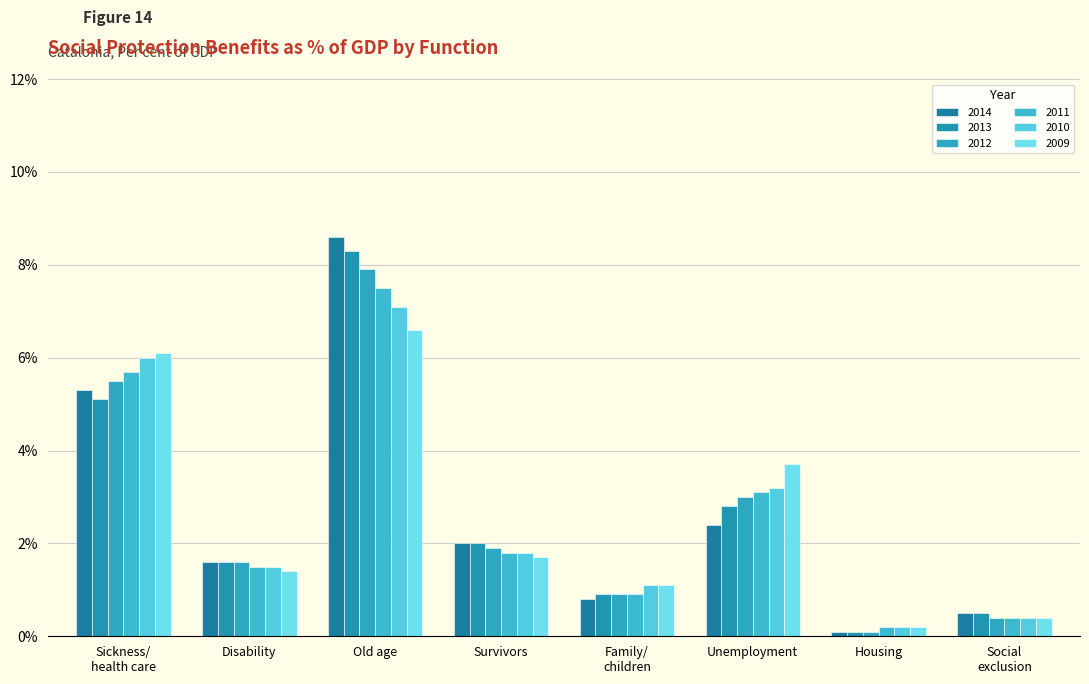

What is the value of the 2013 bar at the 7th from the left?

0.1